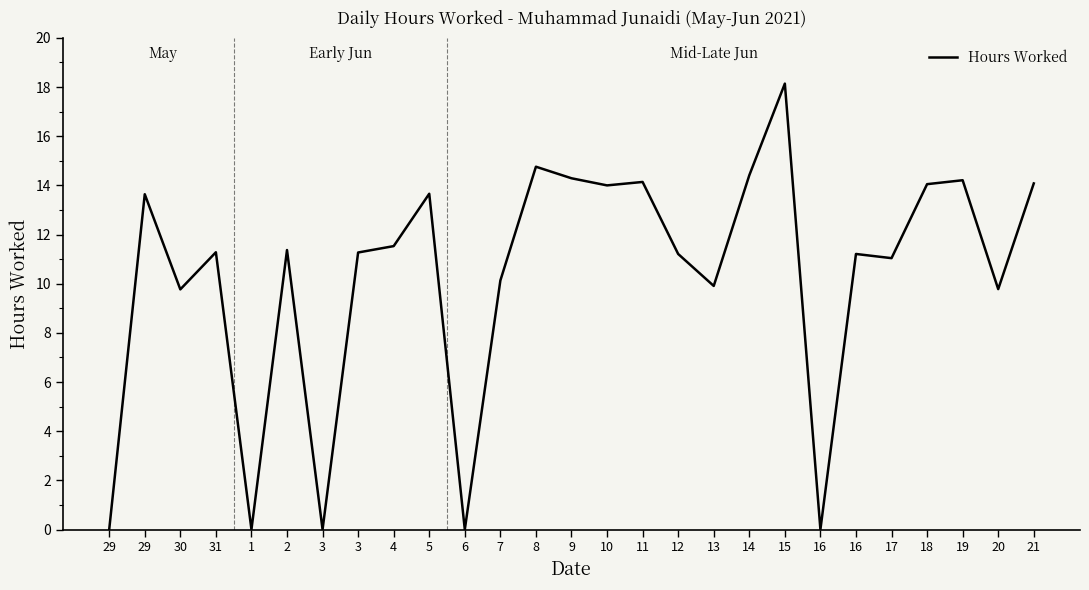

List the labels in order of value, smallest first.

29, 1, 3, 6, 16, 30, 20, 13, 7, 17, 12, 16, 3, 31, 2, 4, 29, 5, 10, 18, 21, 11, 19, 9, 14, 8, 15